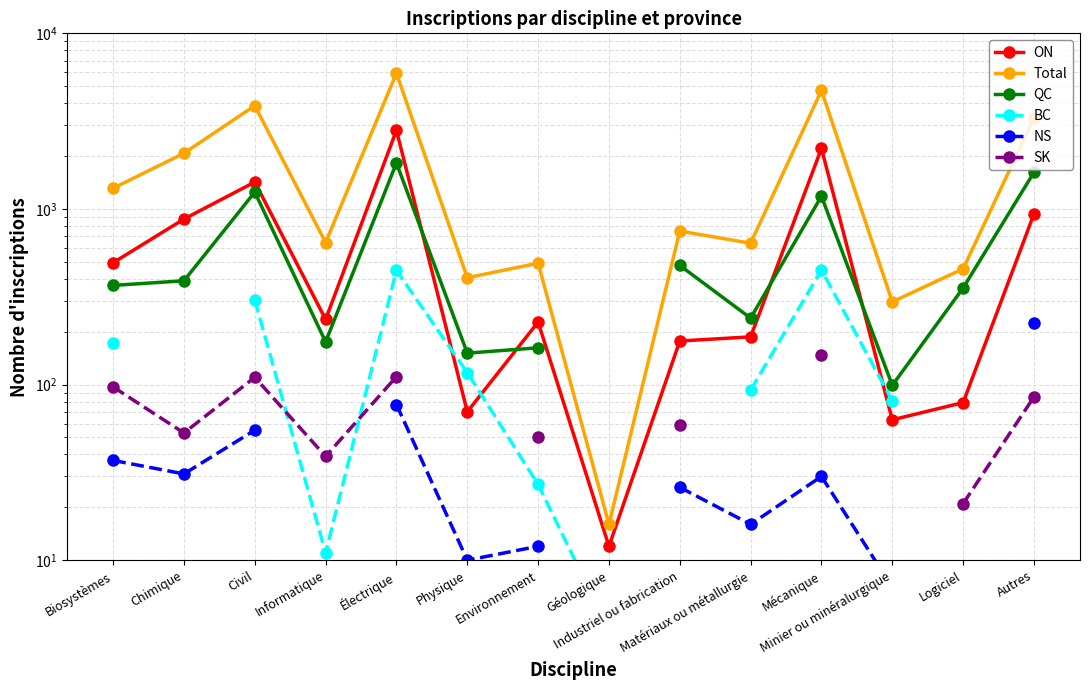

At which category is the sum across all series the highest?

Électrique